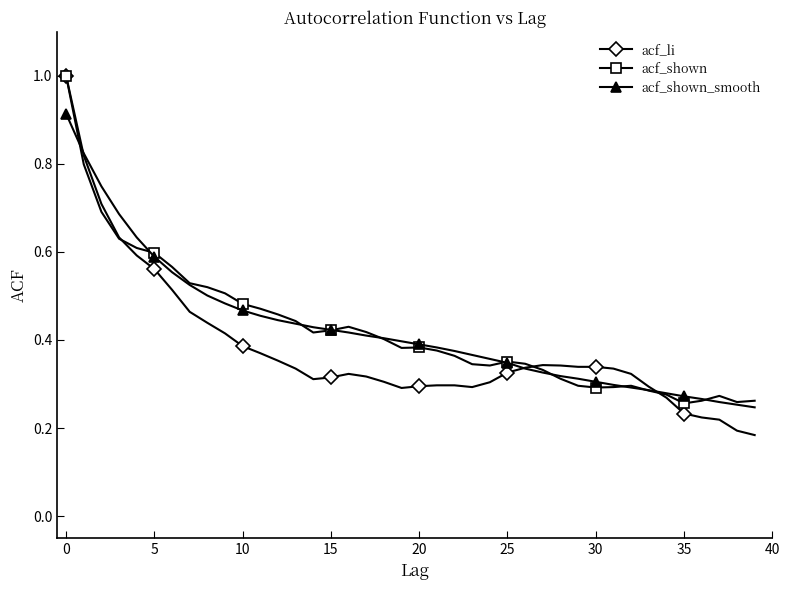

How many series are shown in this chart?

3